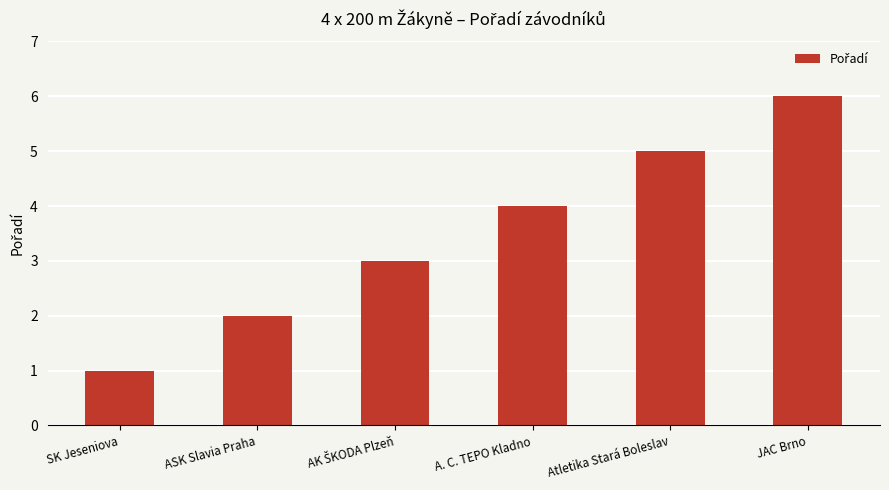

The value at SK Jeseniova is 0. True or false?

False